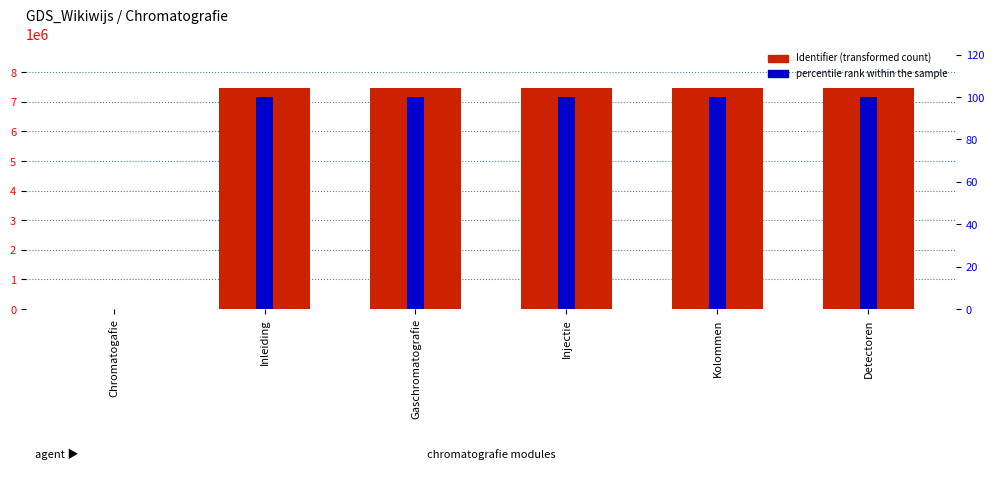

Are the bars horizontal?

No